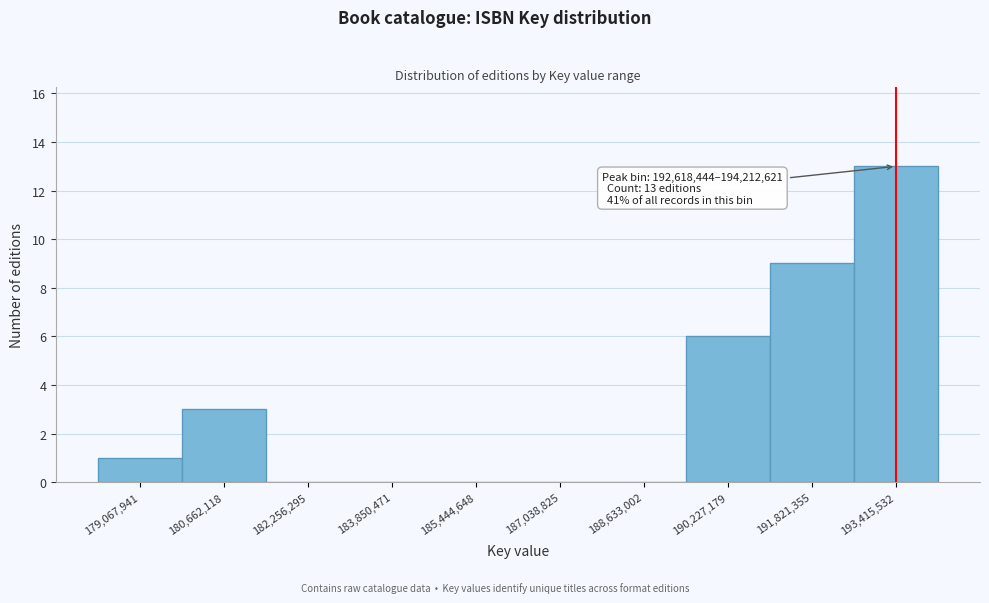

Which range on the x-axis has the tallest bar?

192600000 to 194200000